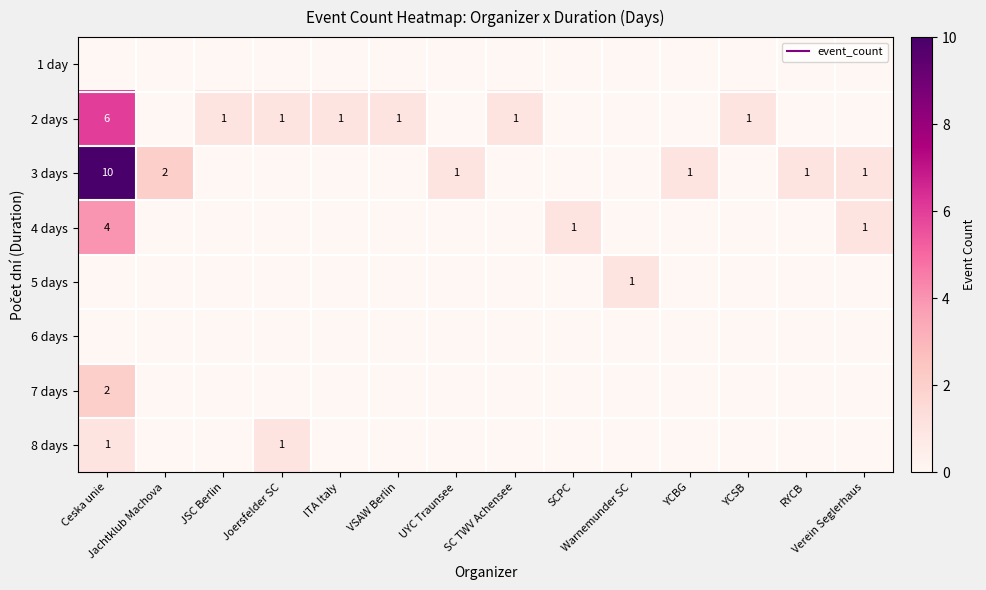

What is the total value across all series at Verein Seglerhaus?

2